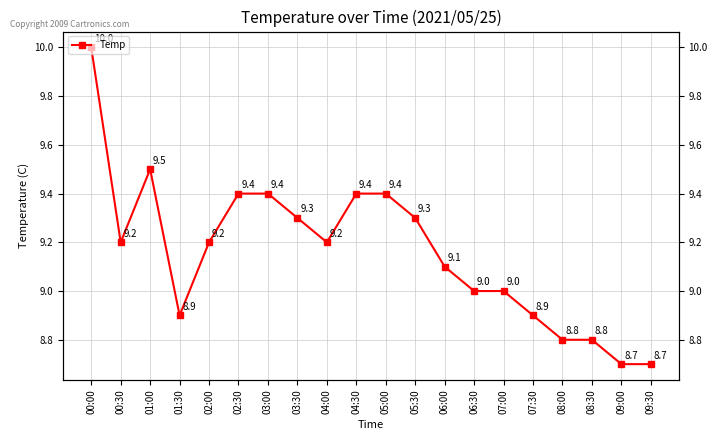

Reading right to left, what are all the values shown in this chart?

8.7	8.7	8.8	8.8	8.9	9.0	9.0	9.1	9.3	9.4	9.4	9.2	9.3	9.4	9.4	9.2	8.9	9.5	9.2	10.0